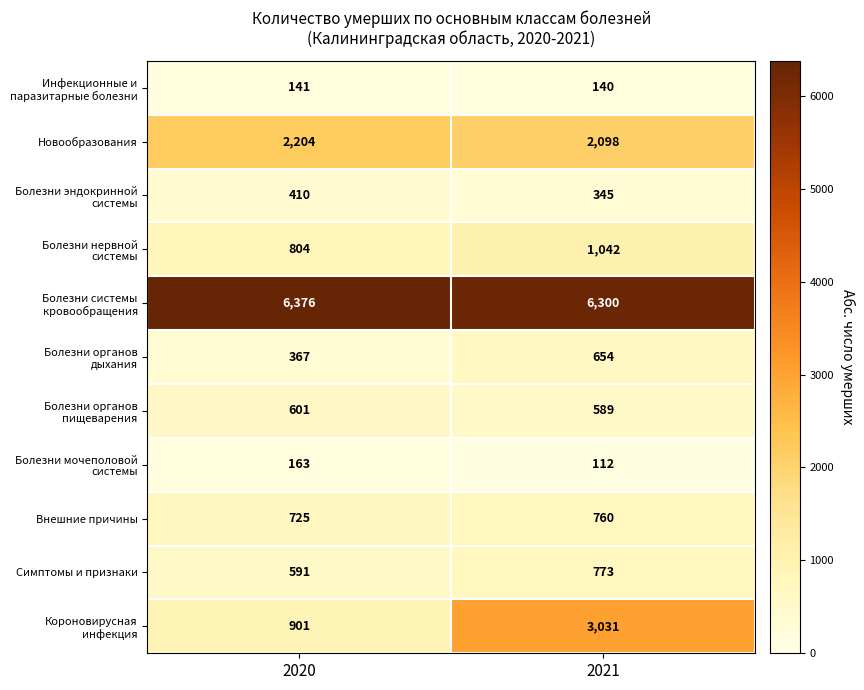

What is the difference between the maximum and minimum values in the Новообразования series?

106